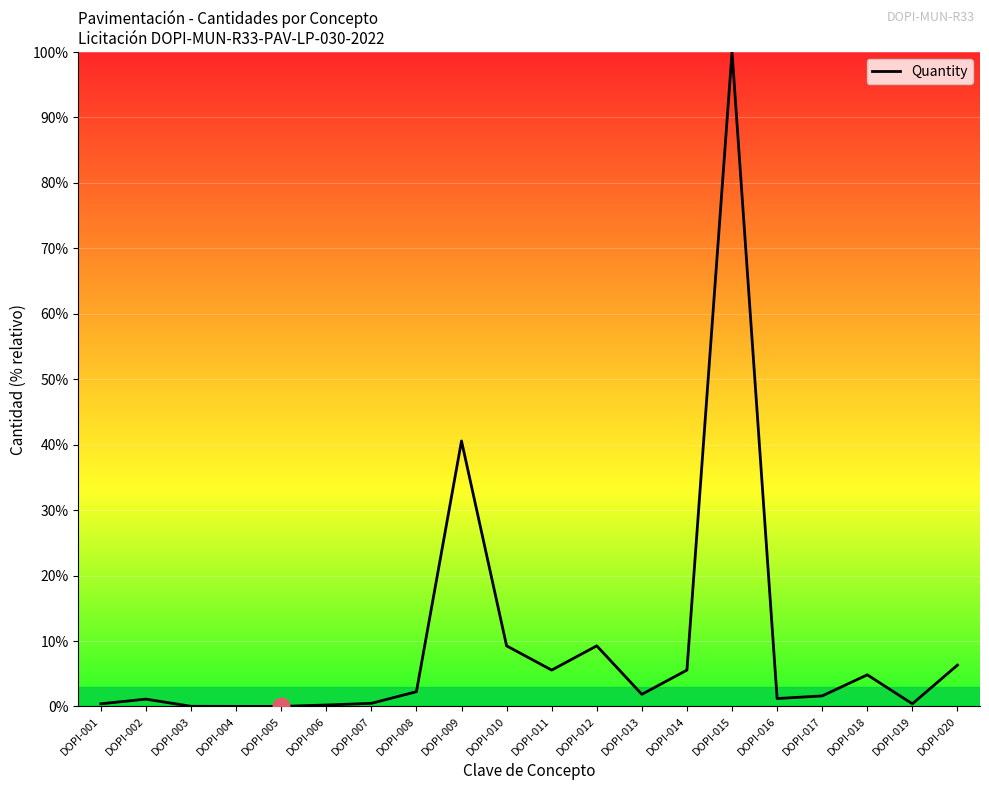

True or false: the data shows 1.2 at DOPI-016.

True